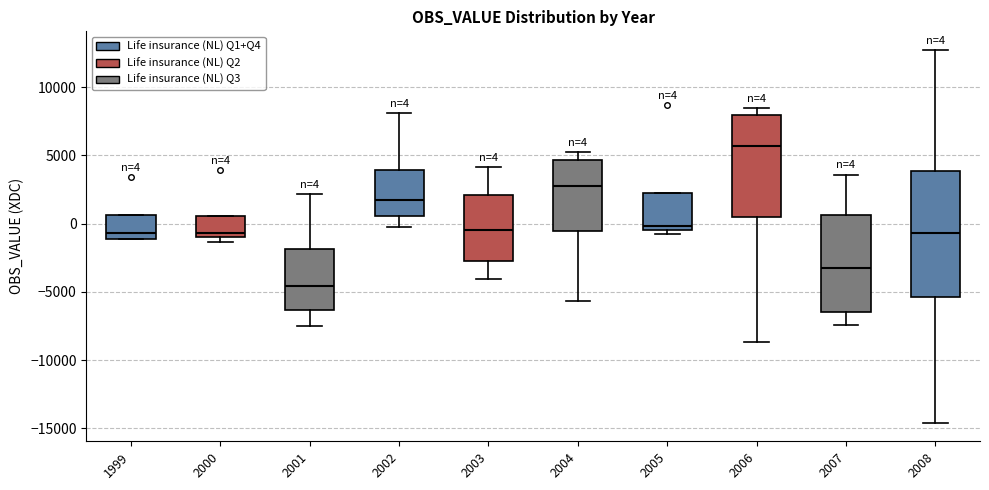

Comparing the boxes themselves (not the whiskers), which one is the tallest?

2008